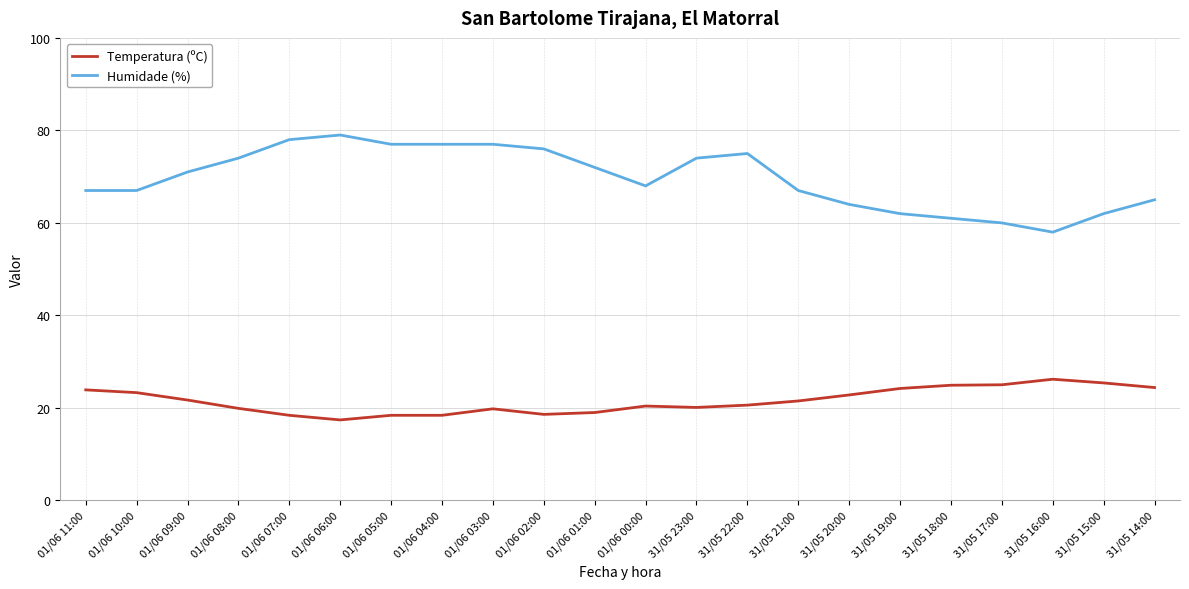

True or false: Humidade (%) and Temperatura (ºC) intersect in this chart.

False